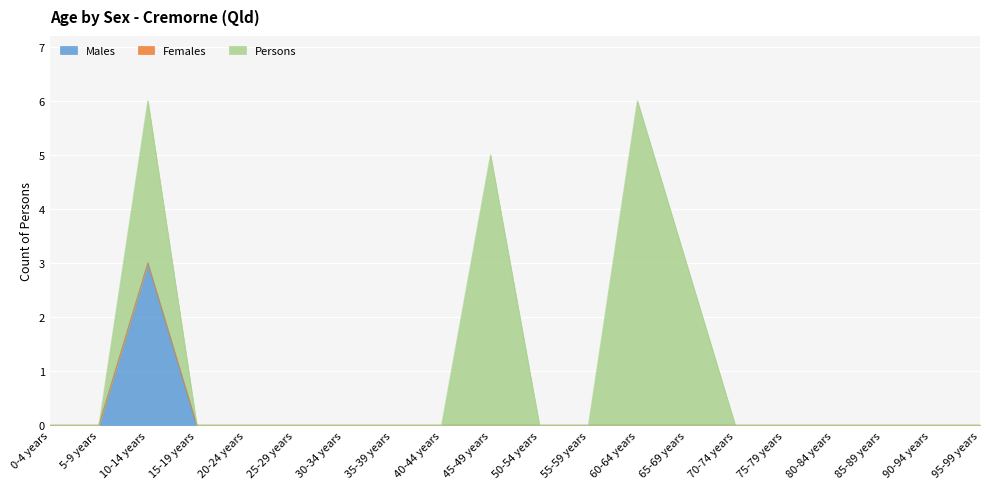

Which label corresponds to the smallest value in the chart?

0-4 years